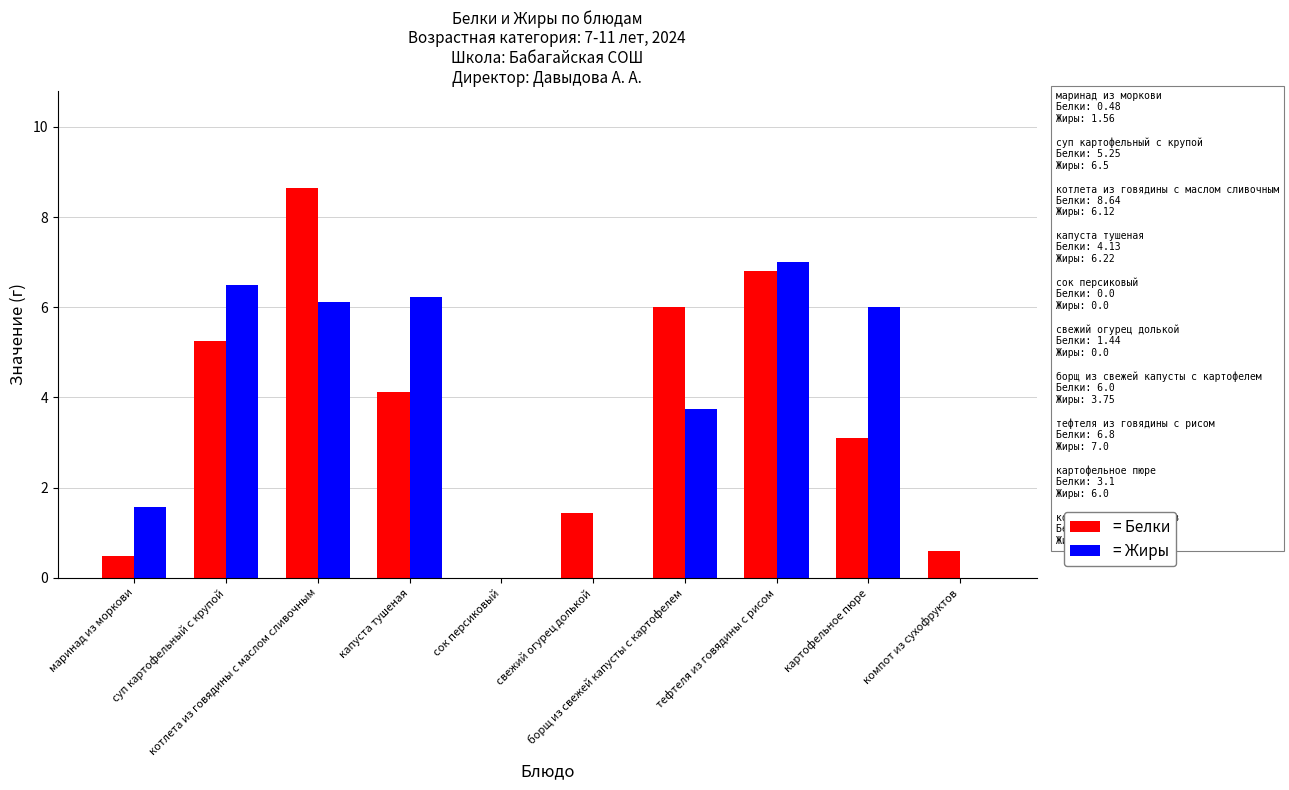

True or false: = Белки has a value of 0.0 at сок персиковый.

True